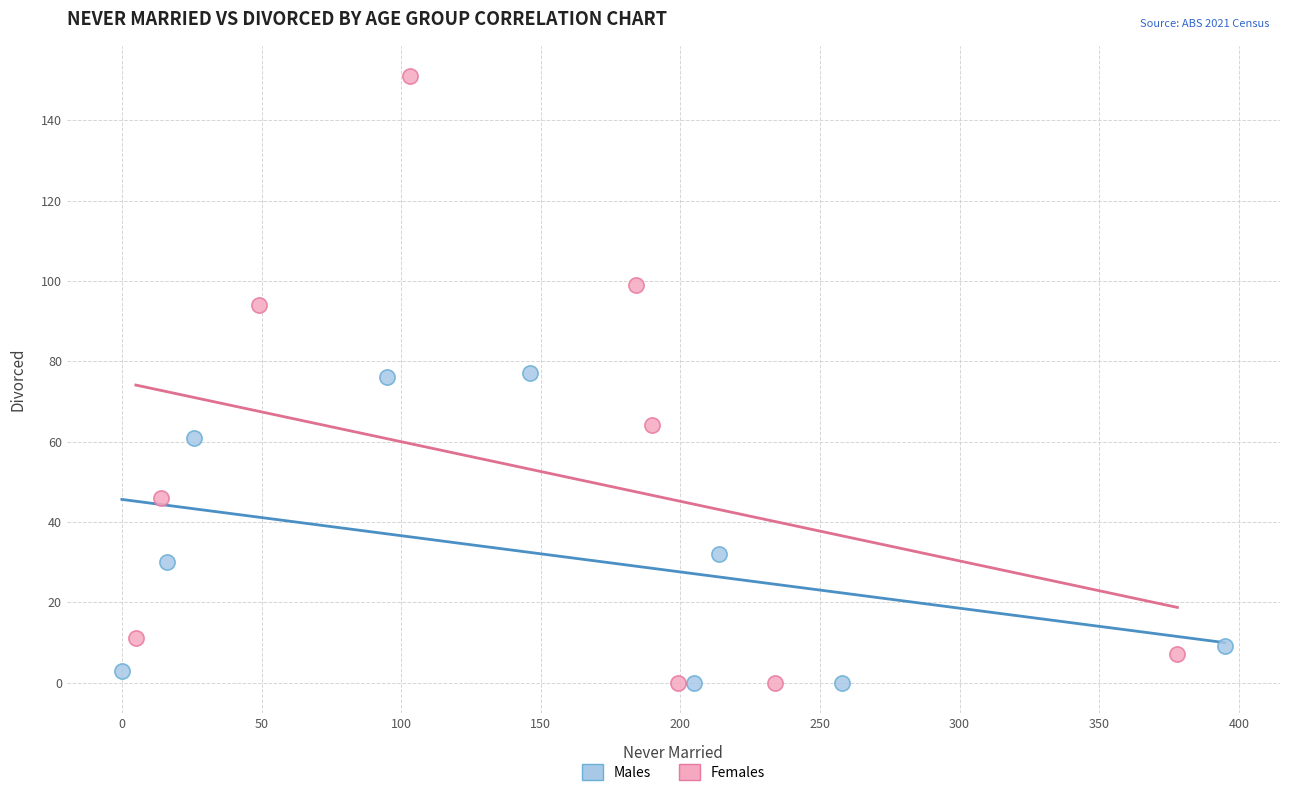

Which series reaches the maximum Y coordinate?

Females